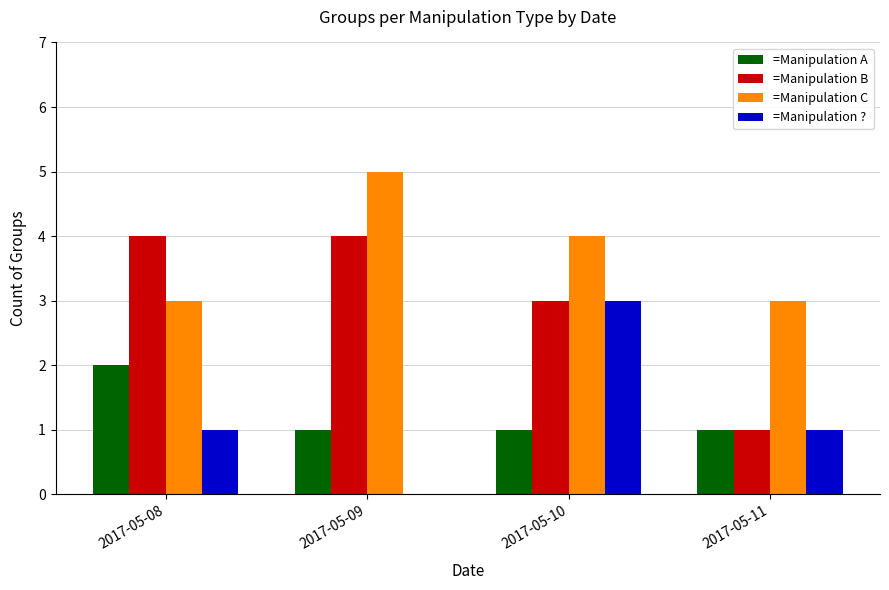

The =Manipulation ? series shows 1 at 2017-05-10. True or false?

False